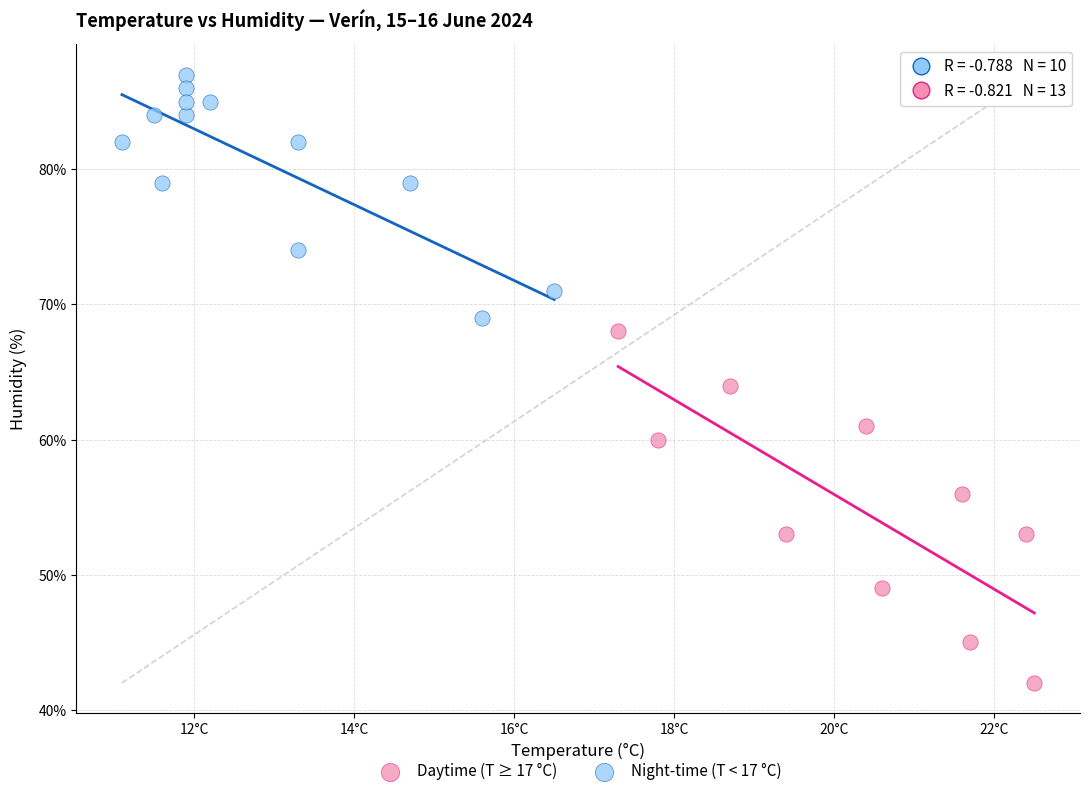

Which series reaches the maximum Y coordinate?

Night-time (T < 17 °C)